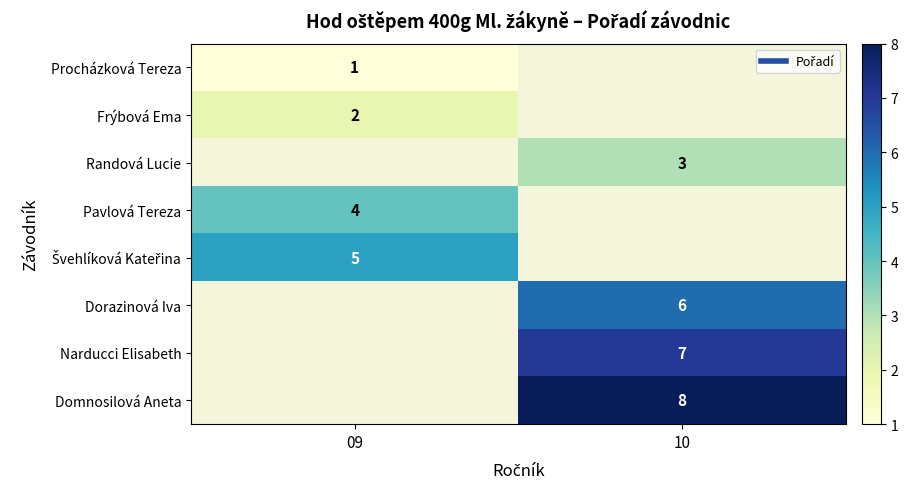

Between 09 and 10, which is larger?

10